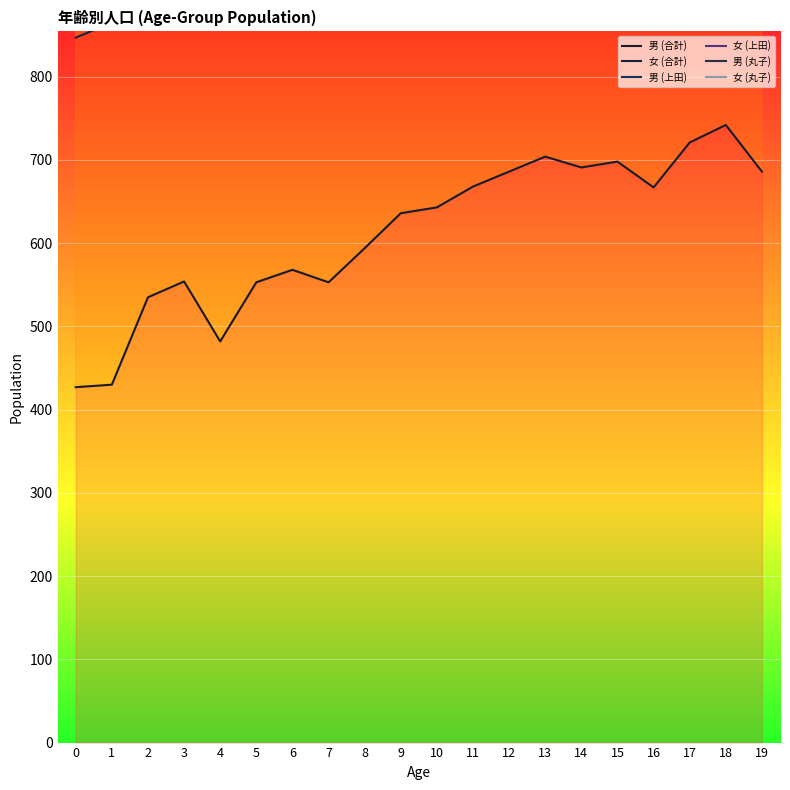

Which series changed the most between 0 and 15?

女 (丸子)